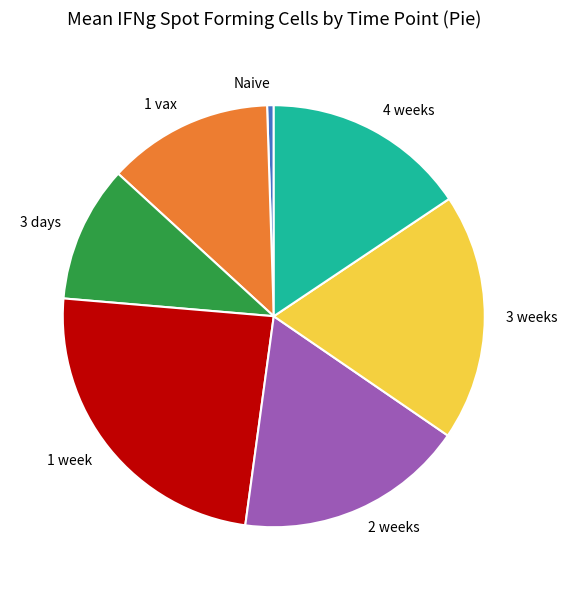

Rank the categories by value from lowest to highest.

Naive, 3 days, 1 vax, 4 weeks, 2 weeks, 3 weeks, 1 week